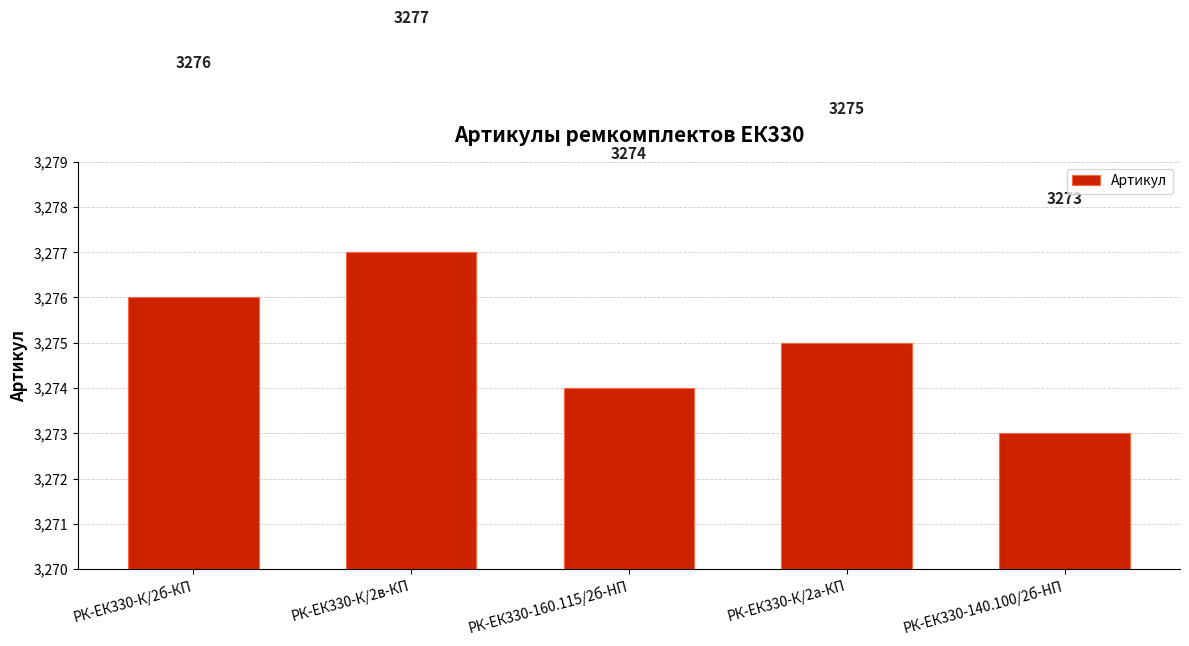

At which label is the value closest to 3275?

РК-ЕК330-К/2а-КП